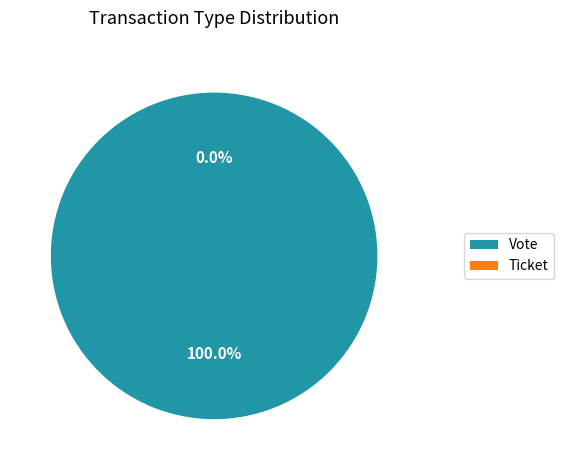

Which category accounts for the majority?

Vote